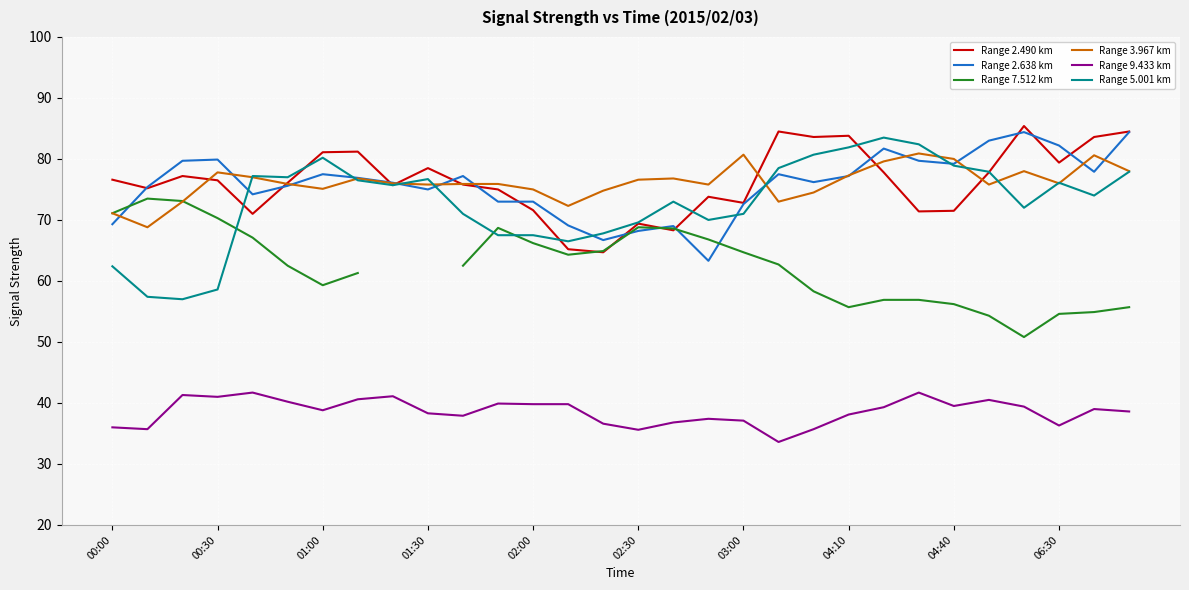

What is the sum of all Range 2.638 km values?

2275.1